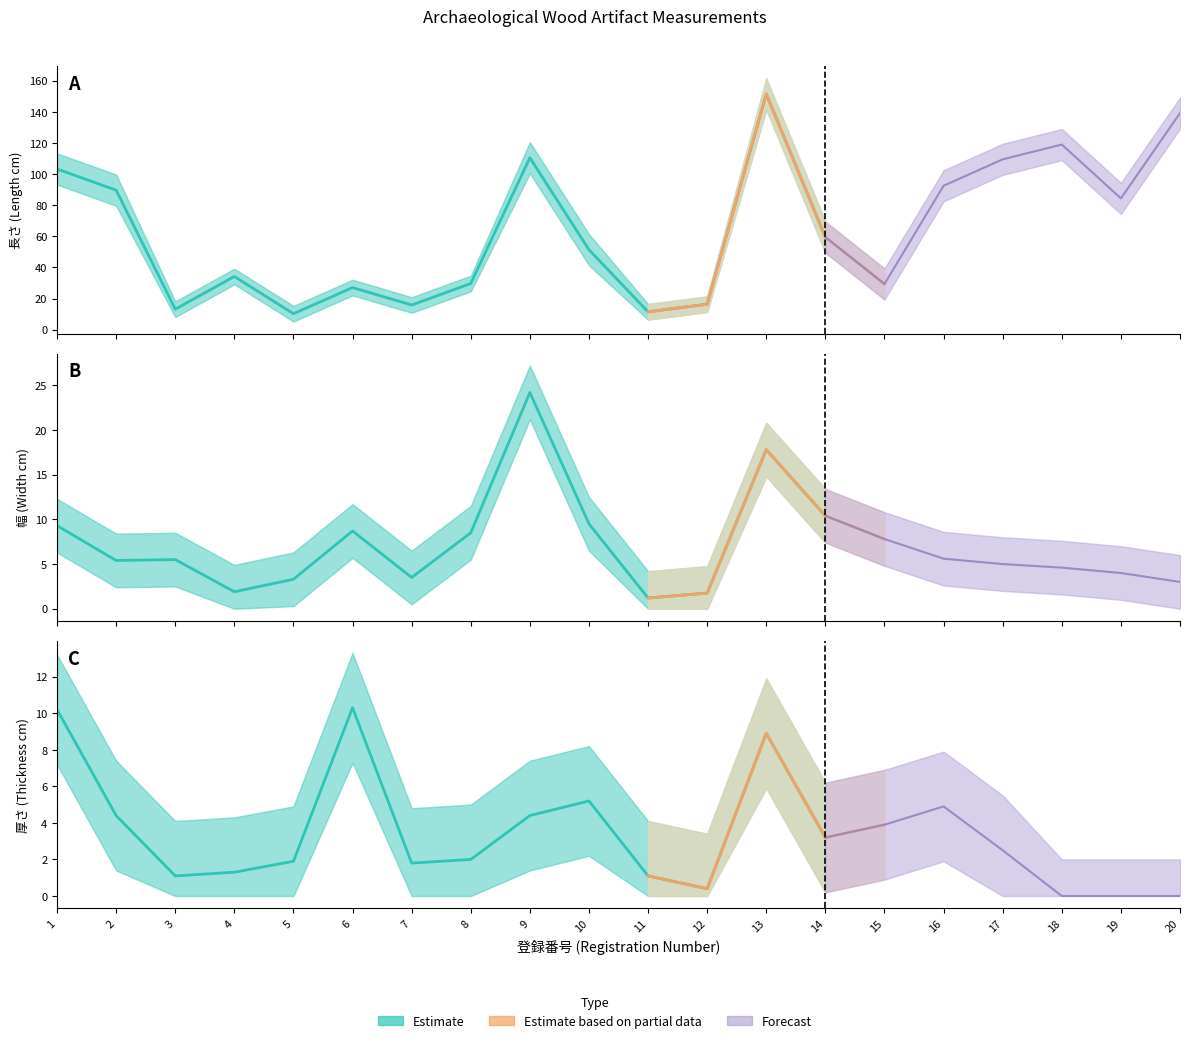

Which series has the widest spread of values?

長さ (Length)